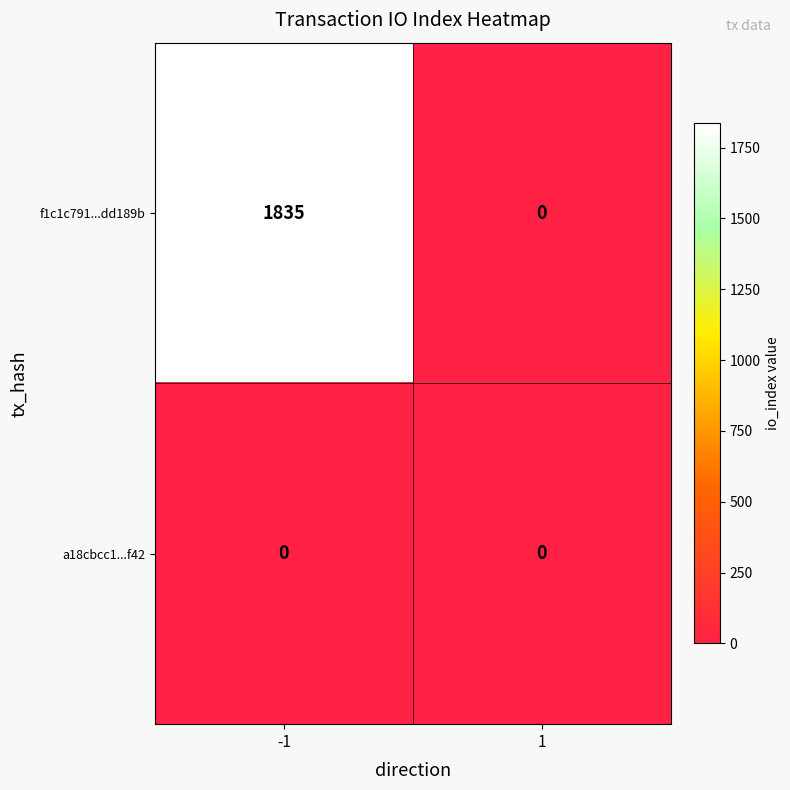

True or false: a18cbcc1...f42 has a value of 0 at 1.

True